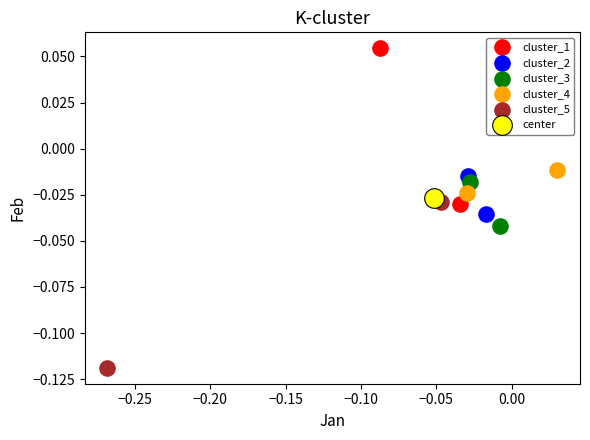

What are all the series names shown in the legend?

cluster_1, cluster_2, cluster_3, cluster_4, cluster_5, center